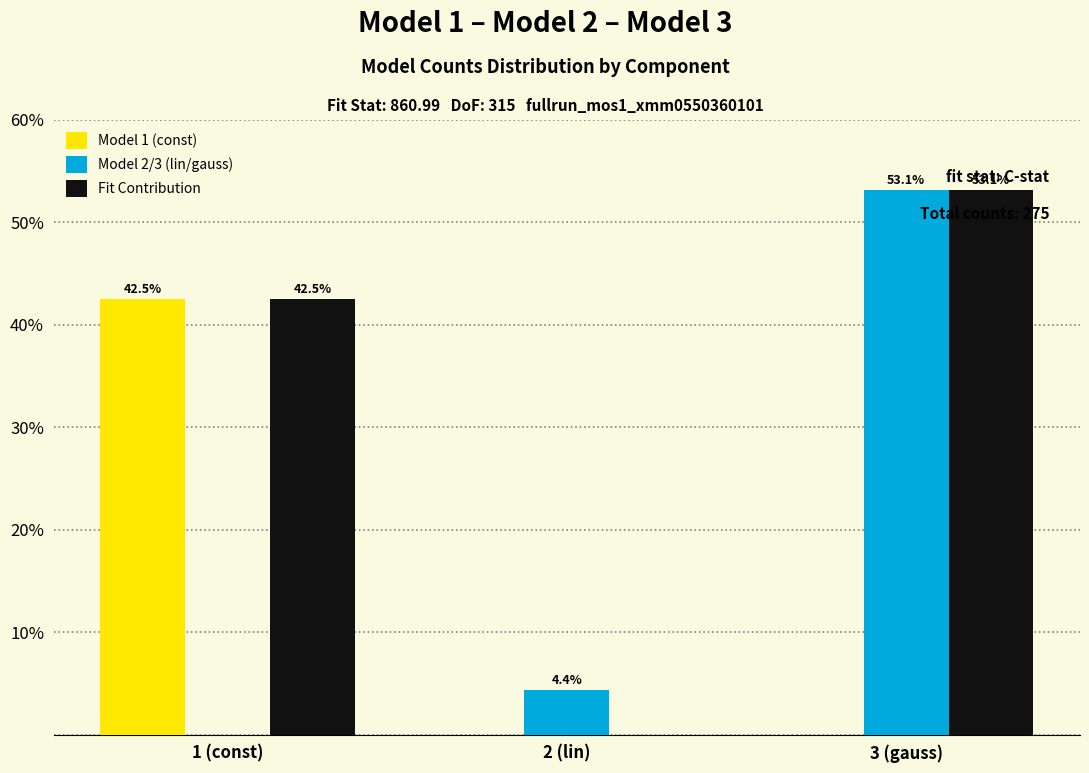

Reading left to right, what are all the values shown in this chart?

Model 1 (const): 1 (const)=42.5	2 (lin)=0.0	3 (gauss)=0.0
Model 2/3 (lin/gauss): 1 (const)=0.0	2 (lin)=4.4	3 (gauss)=53.1
Fit Contribution: 1 (const)=42.5	2 (lin)=0.0	3 (gauss)=53.1